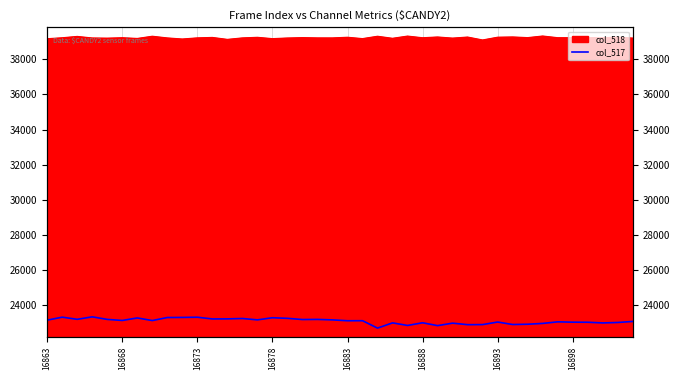

Approximately how many times larger is the value at 22 compared to 24?

1.0